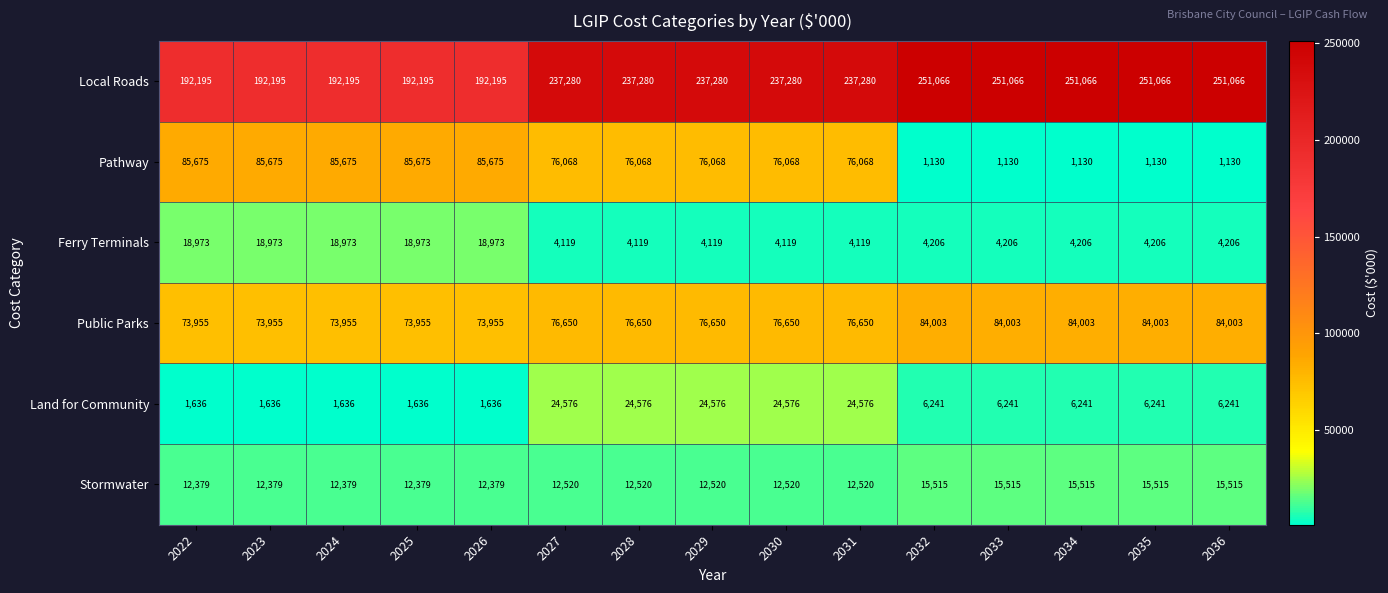

How many categories are shown in the chart?

15